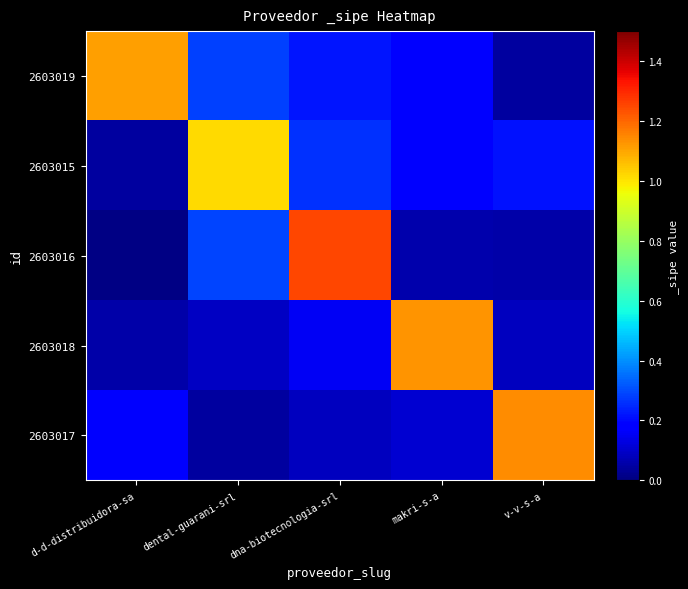

Which series has the widest spread of values?

2603016